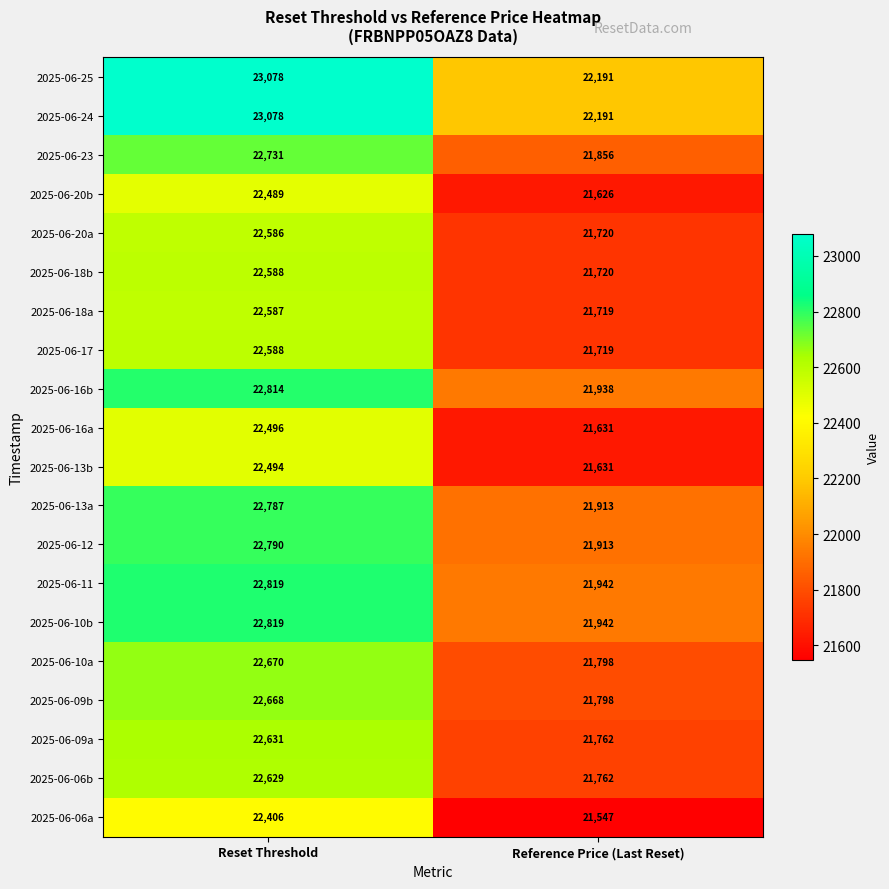

What is the total value across all series at Reference Price (Last Reset)?

436319